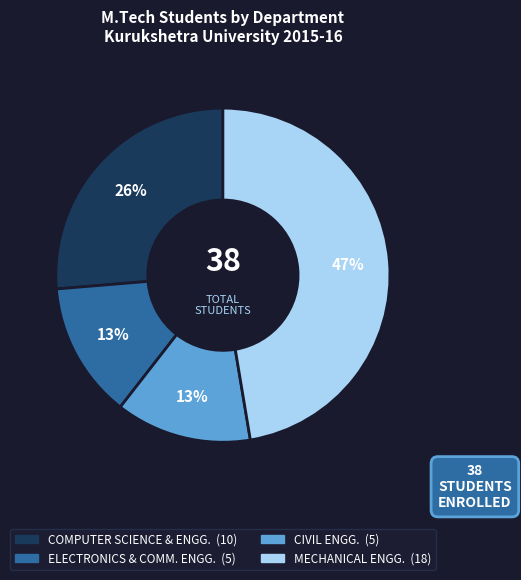

To the nearest percent, what percentage of the pie is ELECTRONICS & COMM. ENGG.?

13%